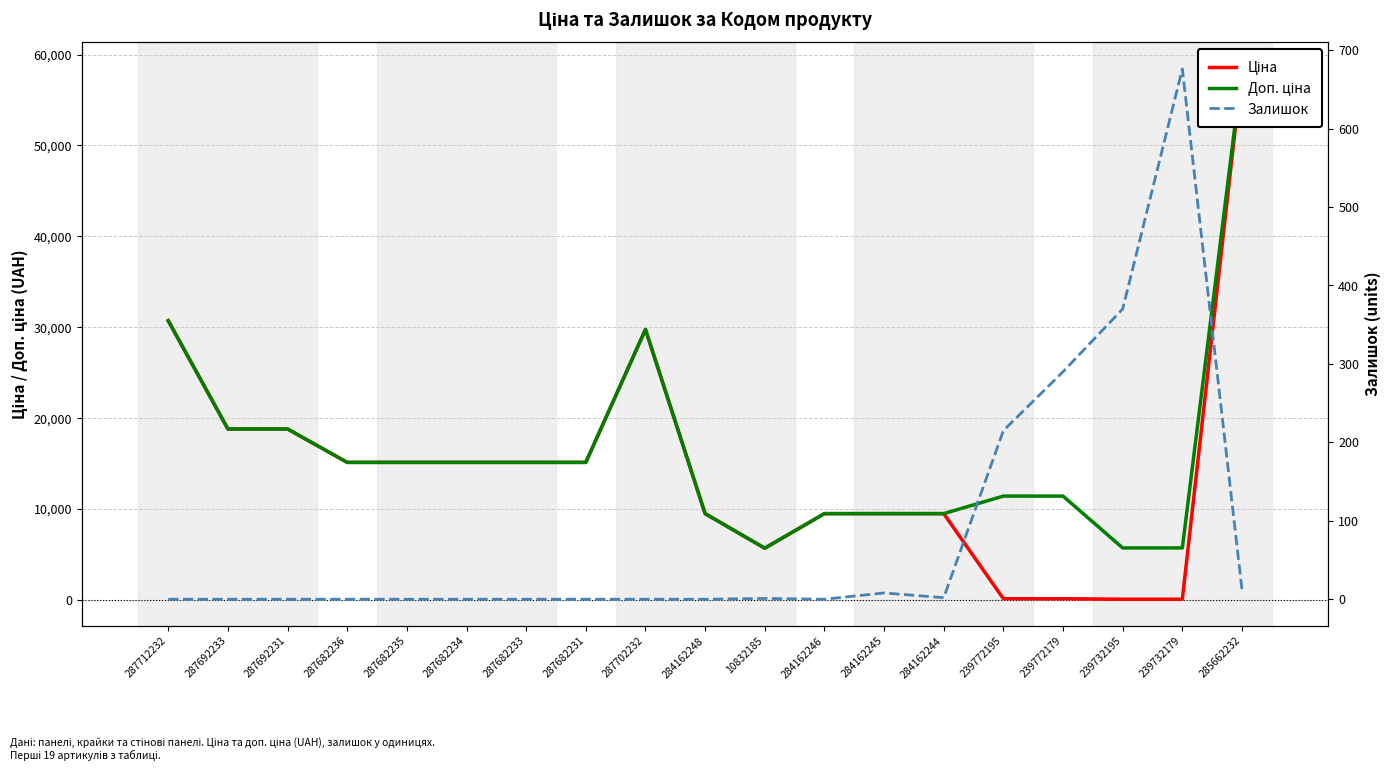

At which category is the sum across all series the highest?

285662232